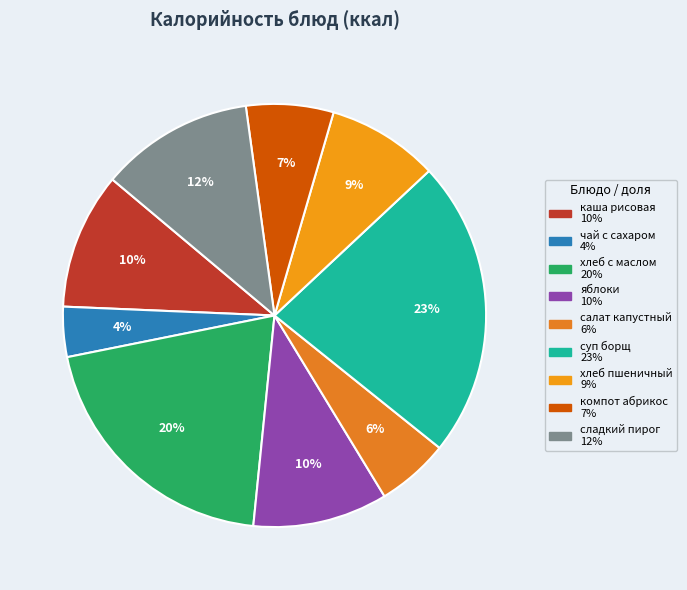

True or false: хлеб пшеничный accounts for 9% of the total.

True